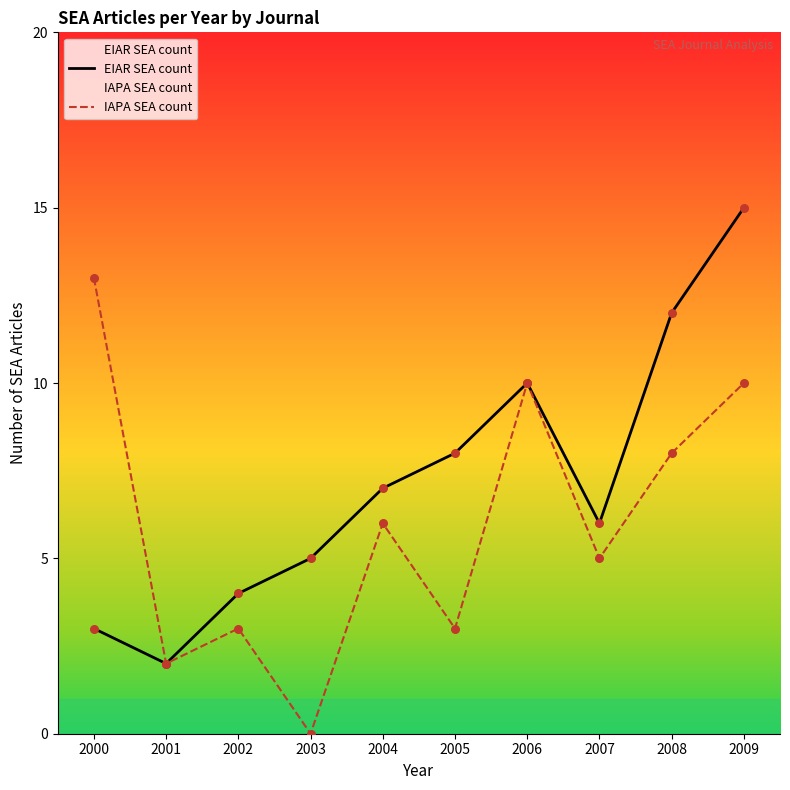

Is the value of EIAR SEA count at 2005 greater than the value of IAPA SEA count at 2002?

Yes